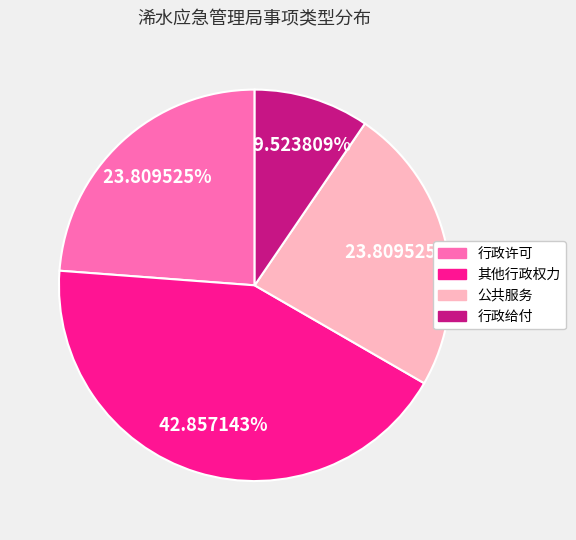

Is the sum of 行政给付 and 行政许可 greater than half?

No